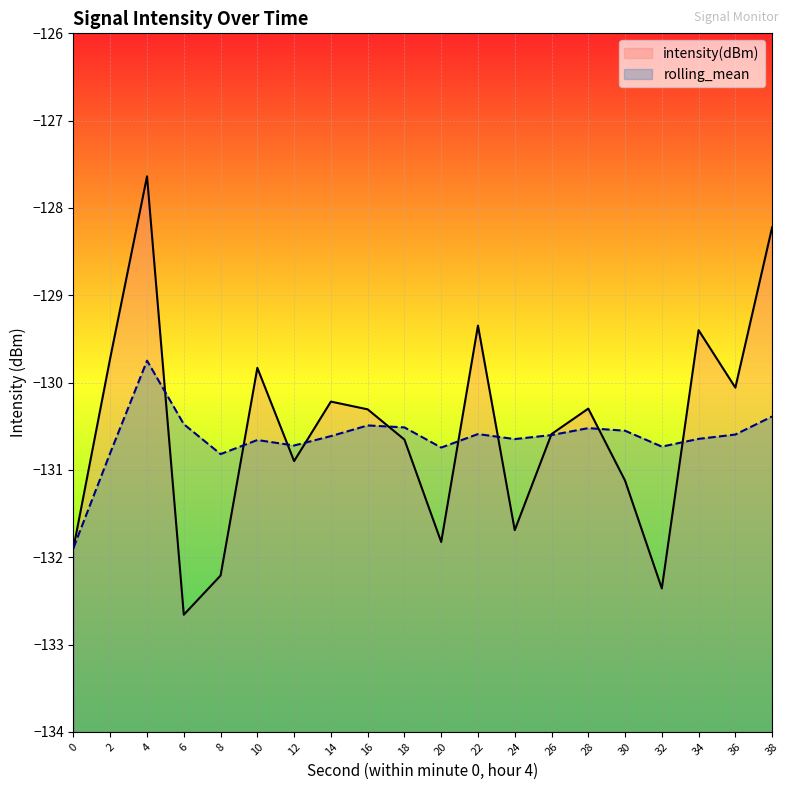

At how many categories does at least one series exceed -129?

2